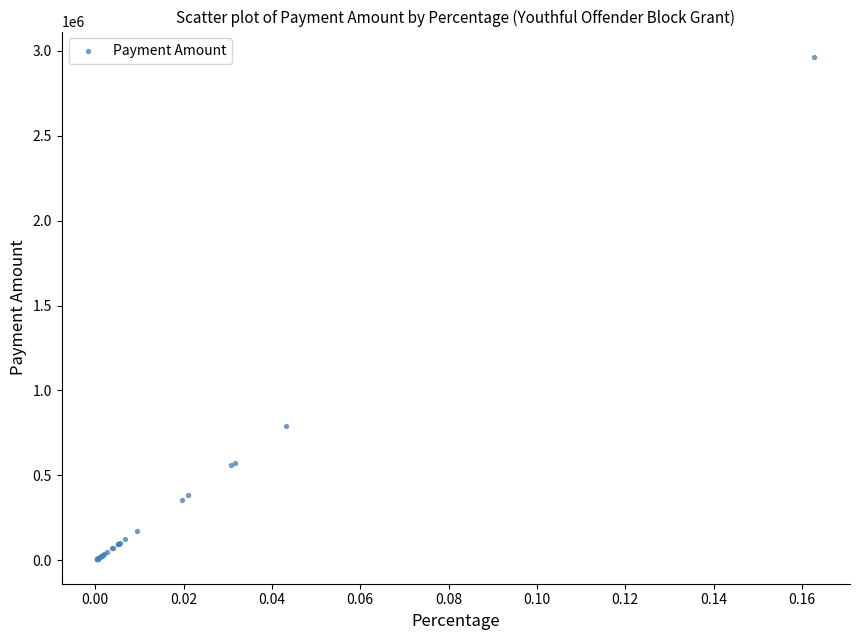

What Y value in the scatter plot is closest to 1487662?

788613.3